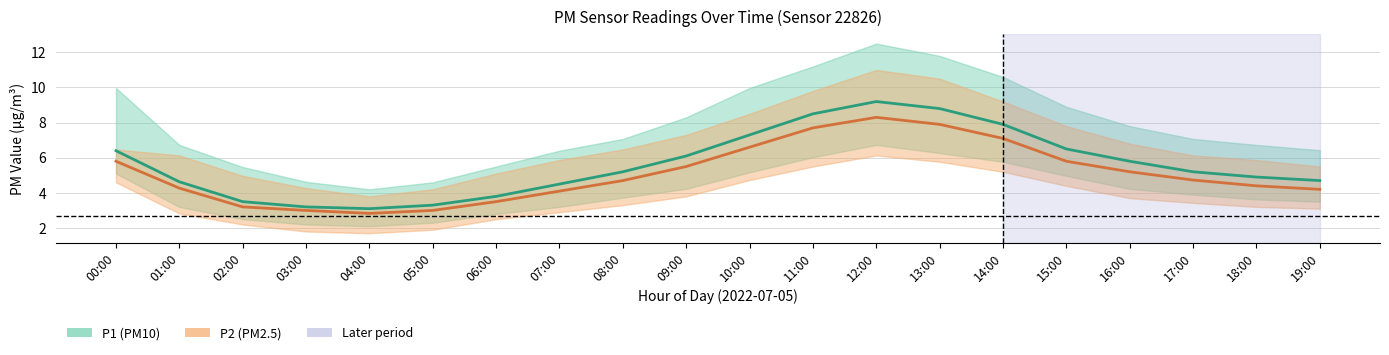

What is the label of the 18th point from the right?

02:00